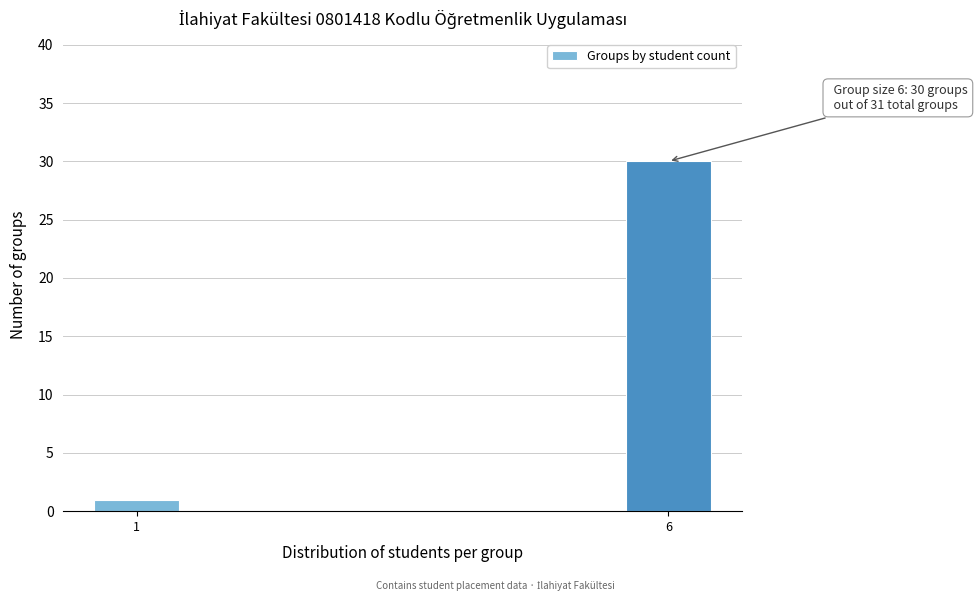

Reading right to left, what are all the values shown in this chart?

6=30	1=1